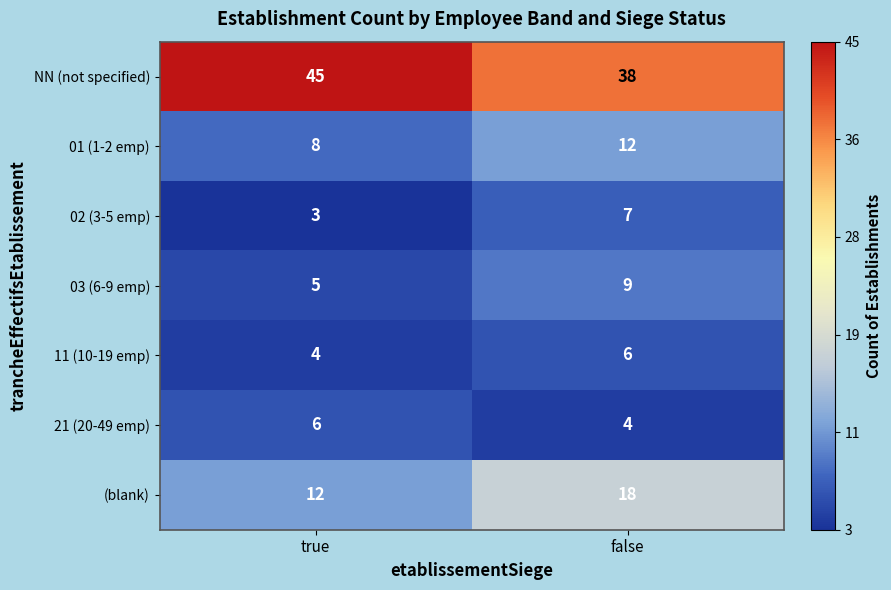

Reading left to right, extract all data points from this chart.

NN (not specified): 45	38
01 (1-2 emp): 8	12
02 (3-5 emp): 3	7
03 (6-9 emp): 5	9
11 (10-19 emp): 4	6
21 (20-49 emp): 6	4
(blank): 12	18